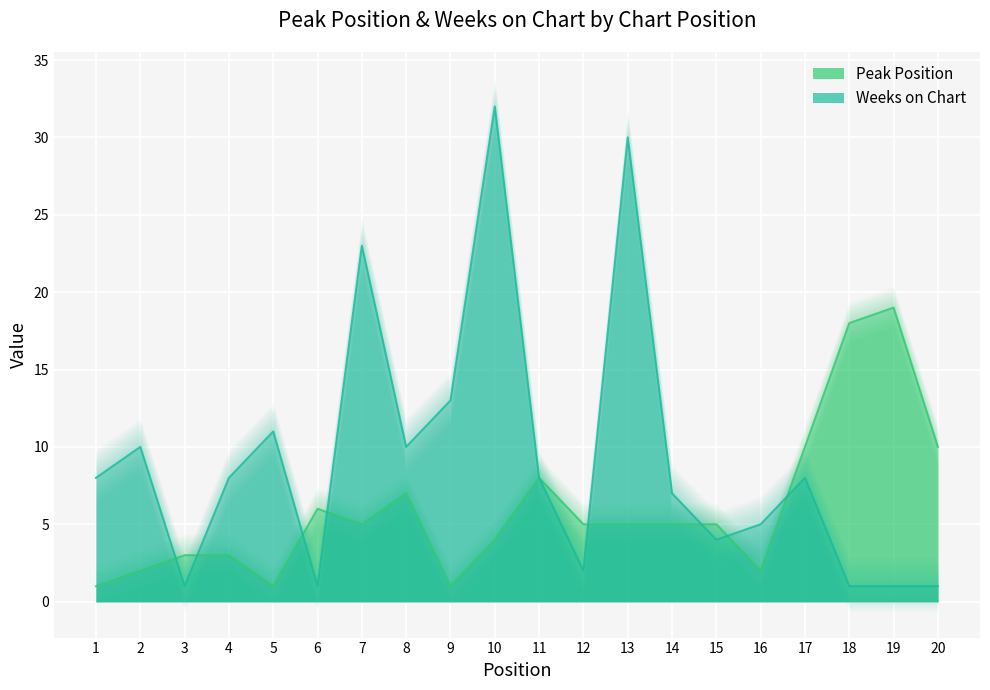

What is the difference between the Weeks on Chart values at 13 and 2?

20